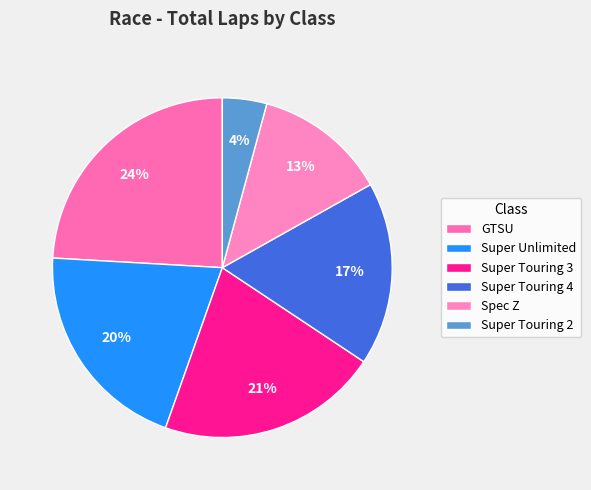

To the nearest percent, what percentage of the pie is Spec Z?

13%